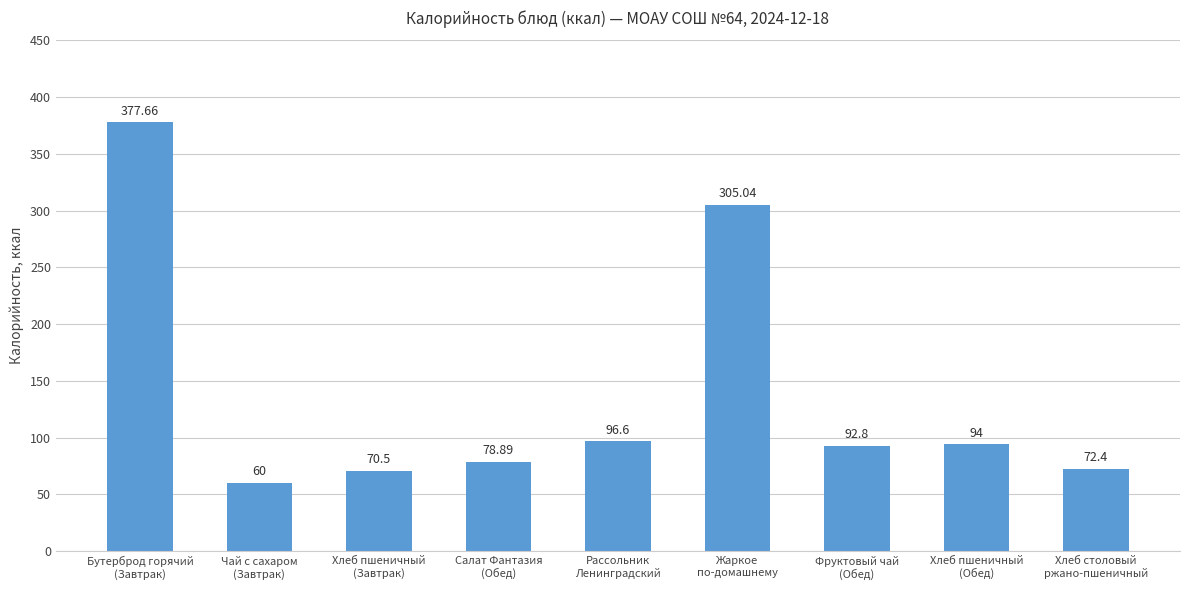

The chart shows a value of 127.6 at Хлеб пшеничный
(Обед). True or false?

False